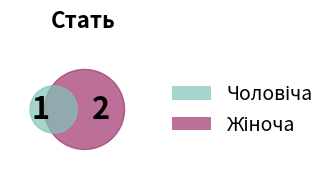

Is it true that Чоловіча is 33% of the pie?

True